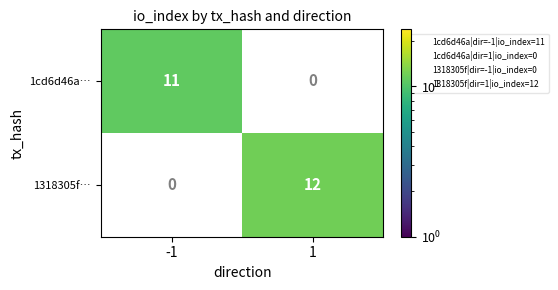

What is the sum of the 1318305f… values at 1 and -1?

12